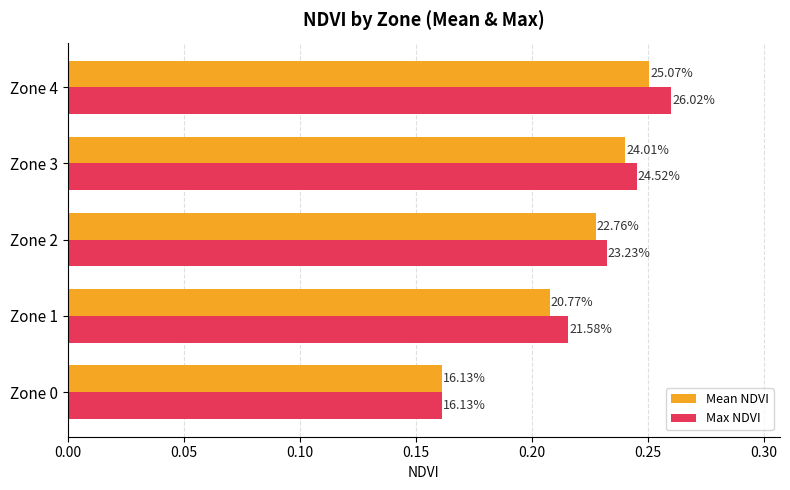

What are all the series names shown in the legend?

Mean NDVI, Max NDVI